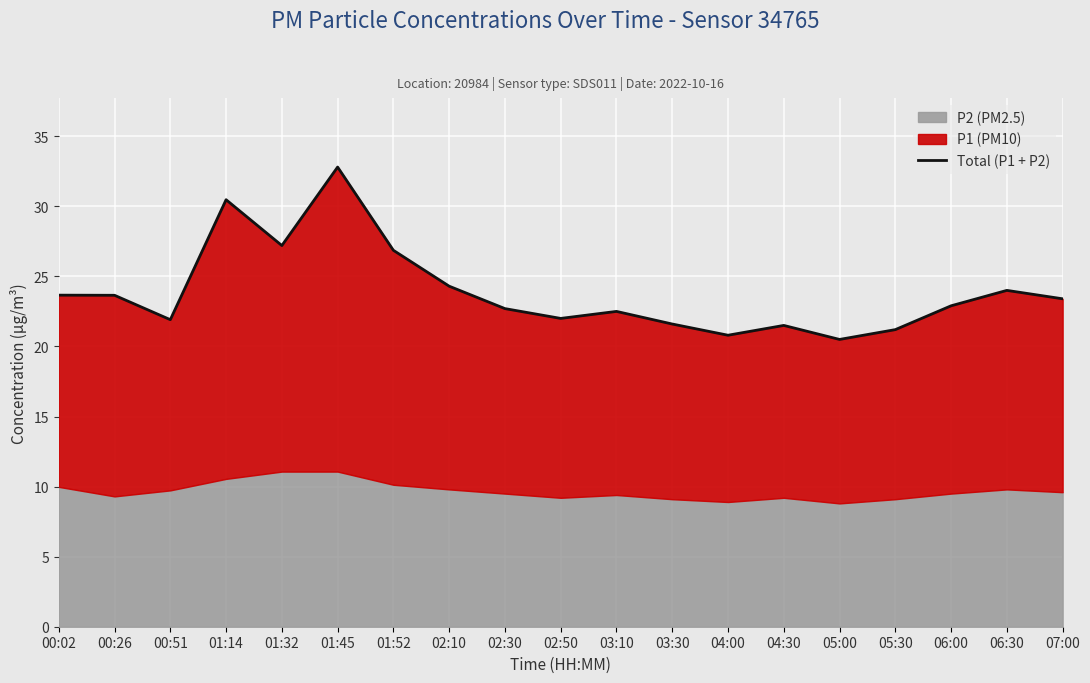

Approximately how many times larger is the value at 01:52 compared to 01:32?

1.0